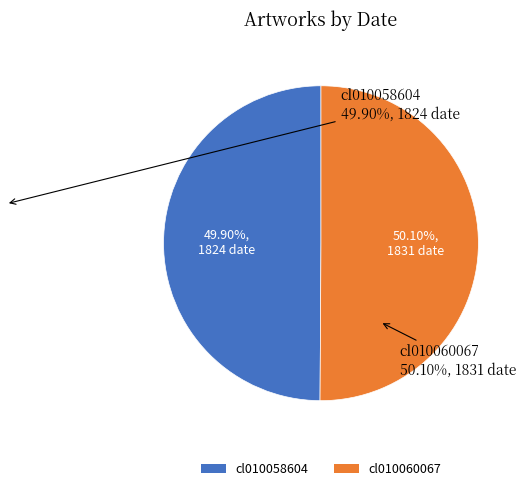

What is the ratio of the value at cl010060067 to the value at cl010058604?

1.0